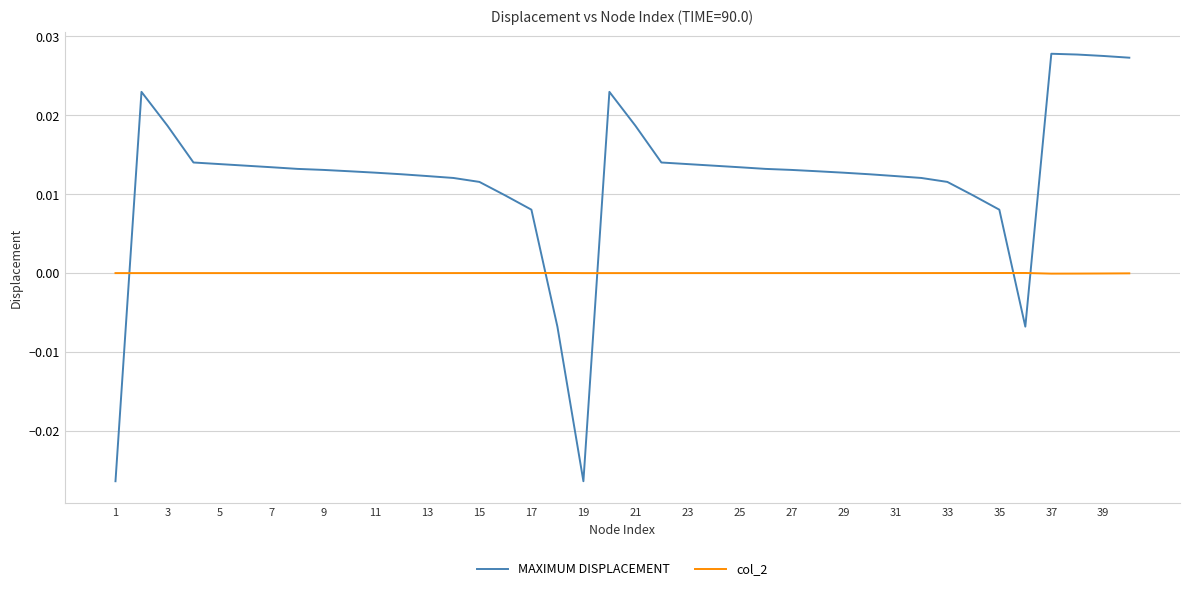

True or false: col_2 and MAXIMUM DISPLACEMENT cross at least once.

True